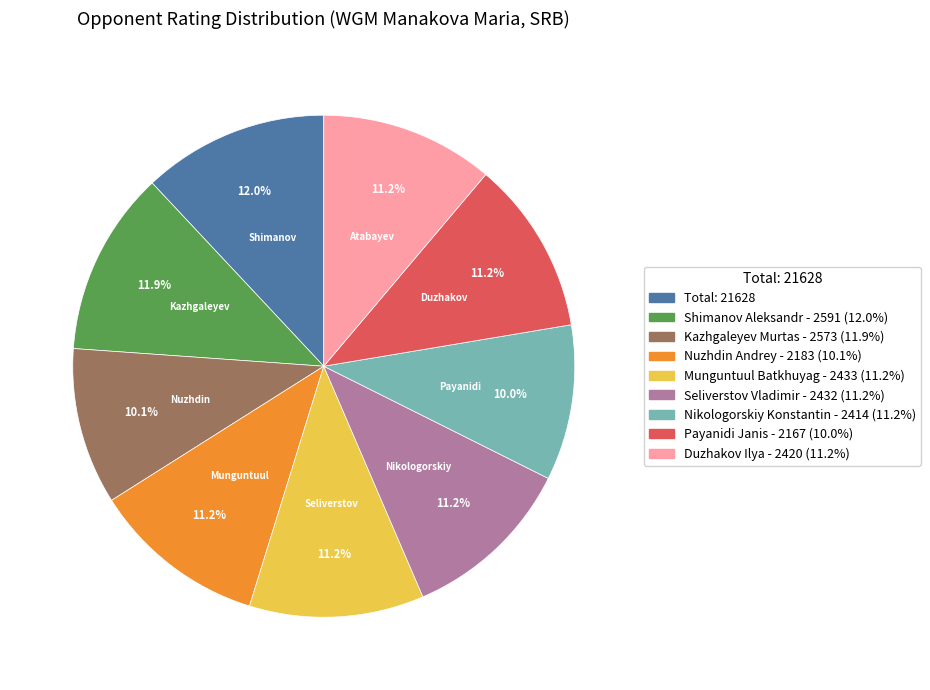

Between Duzhakov Ilya - 2420 (11.2%) and Kazhgaleyev Murtas - 2573 (11.9%), which is larger?

Duzhakov Ilya - 2420 (11.2%)